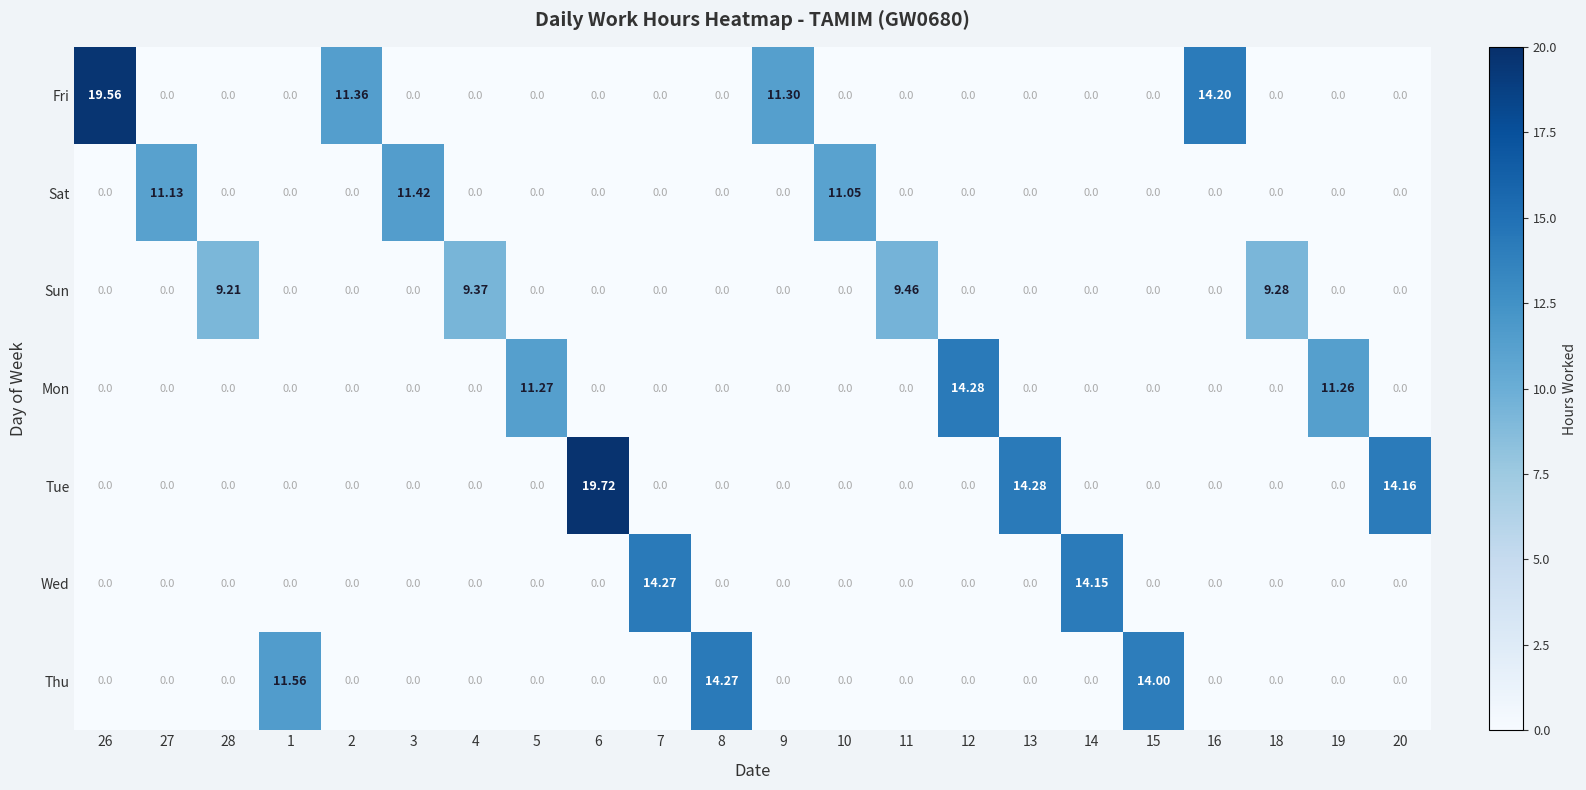

Which series changed the most between 9 and 18?

Fri